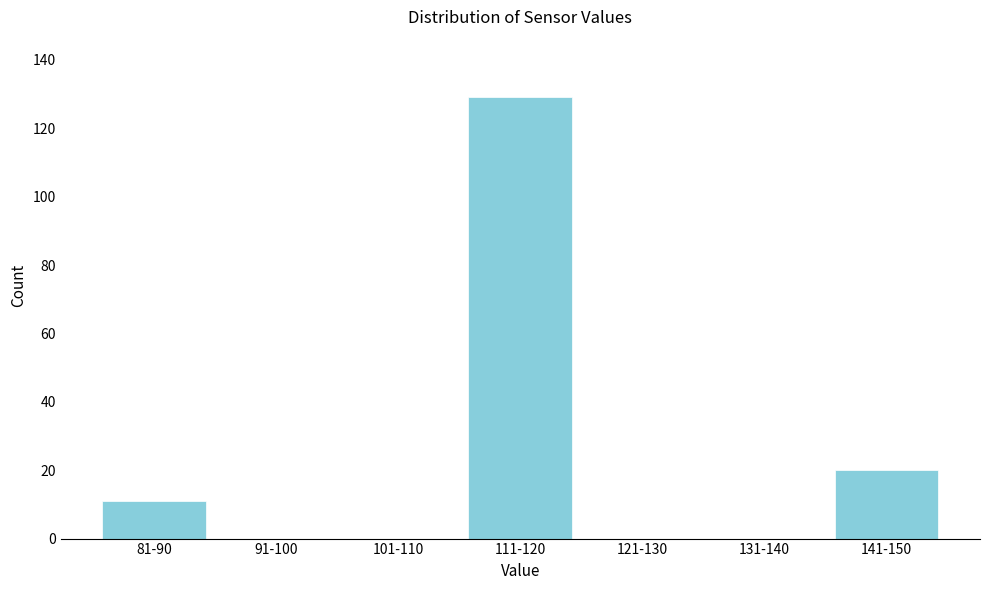

Reading right to left, extract all data points from this chart.

141-150=20	131-140=0	121-130=0	111-120=129	101-110=0	91-100=0	81-90=11